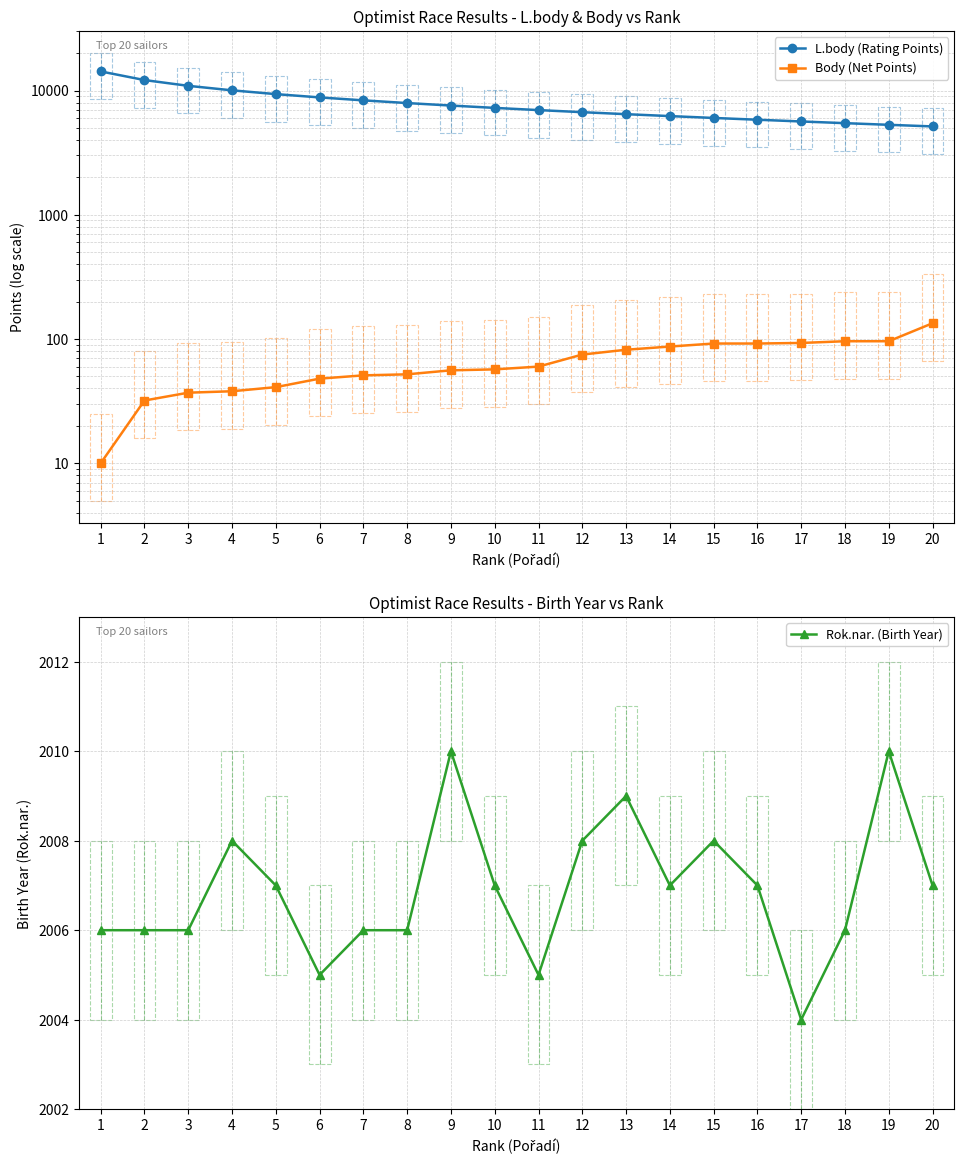

True or false: L.body (Rating Points) and Body (Net Points) cross at least once.

False